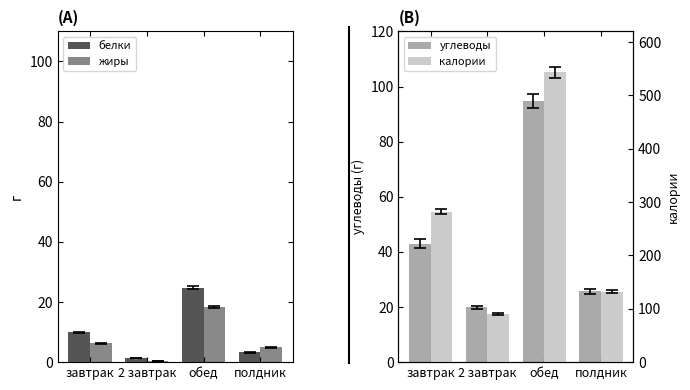

How many bars are there in total?

16